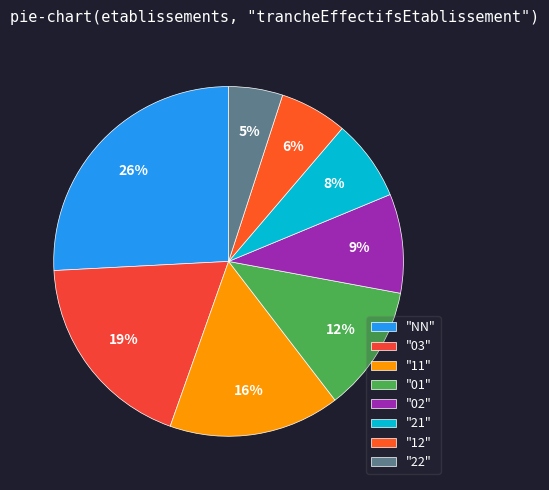

Count the number of slices in the pie.

8